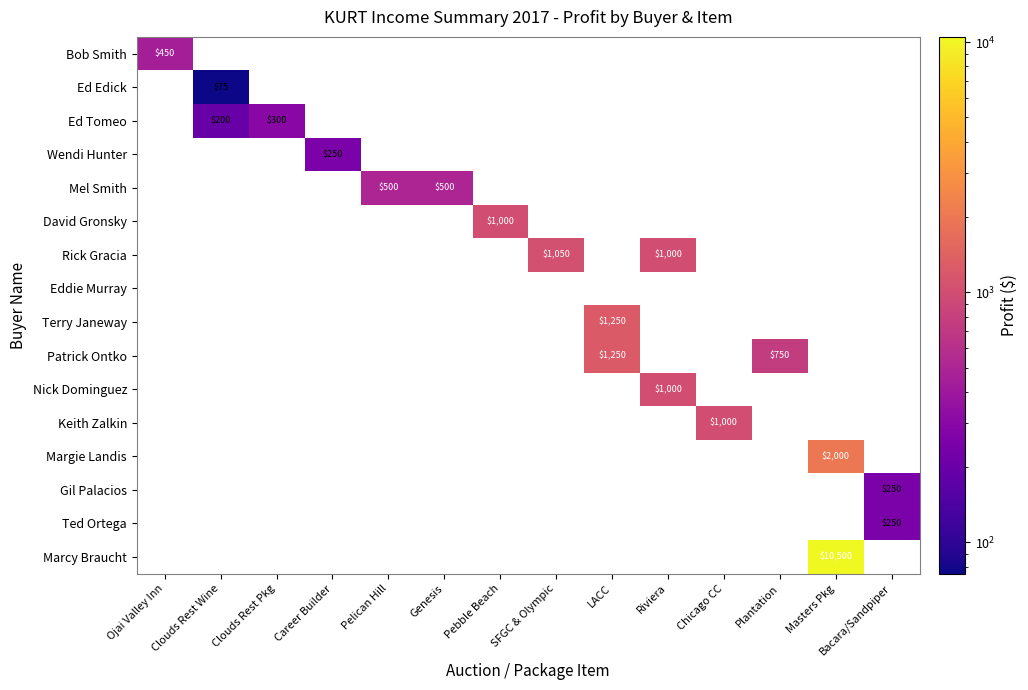

At which category is the sum across all series the highest?

Masters Pkg